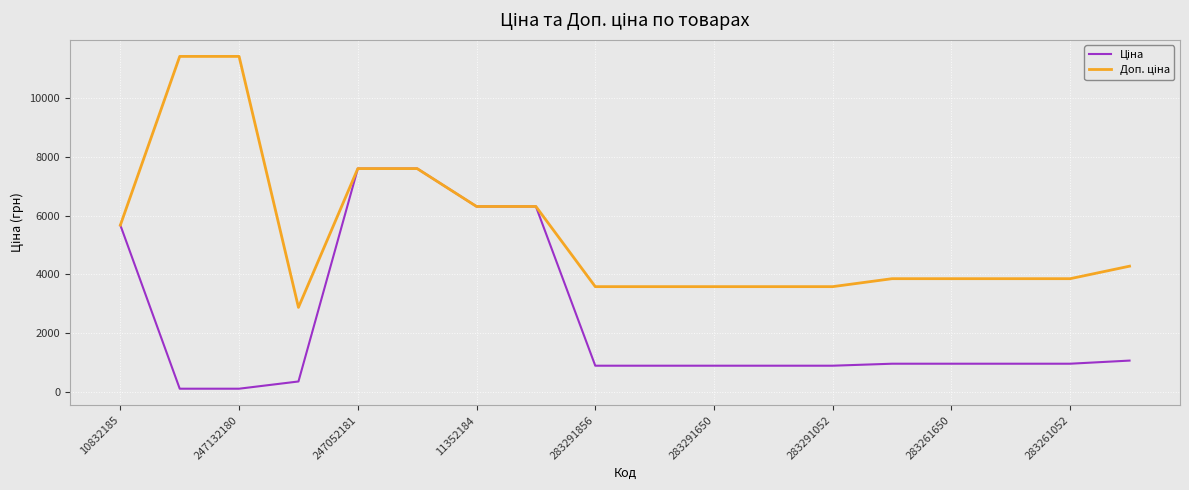

What is the greatest value displayed?

11410.0